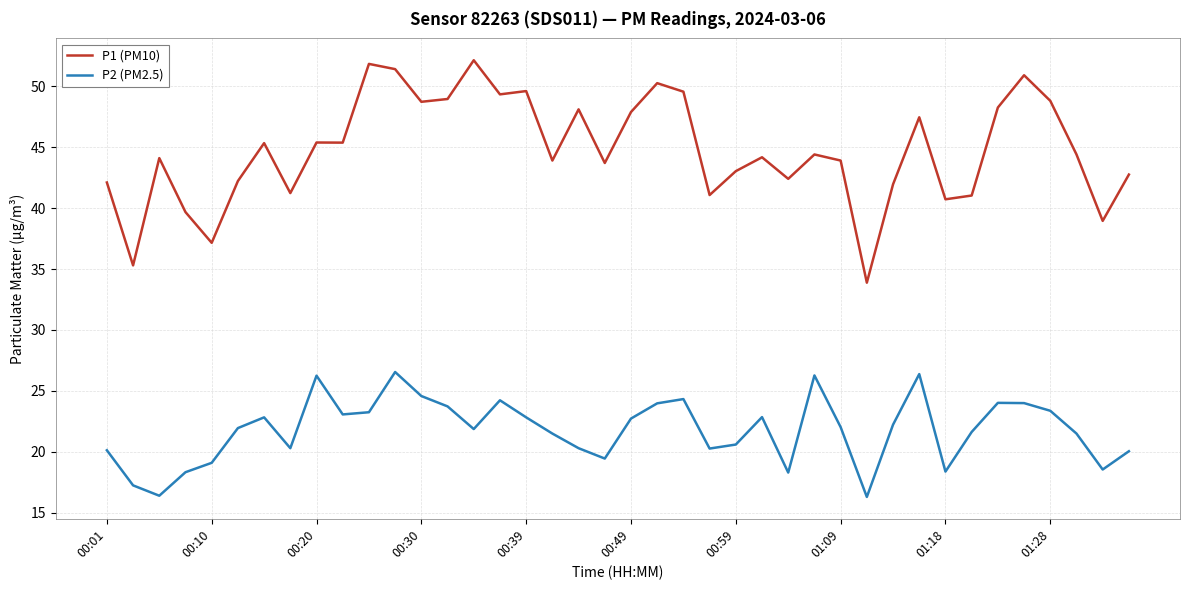

What is the average value of the P2 (PM2.5) series?

21.8